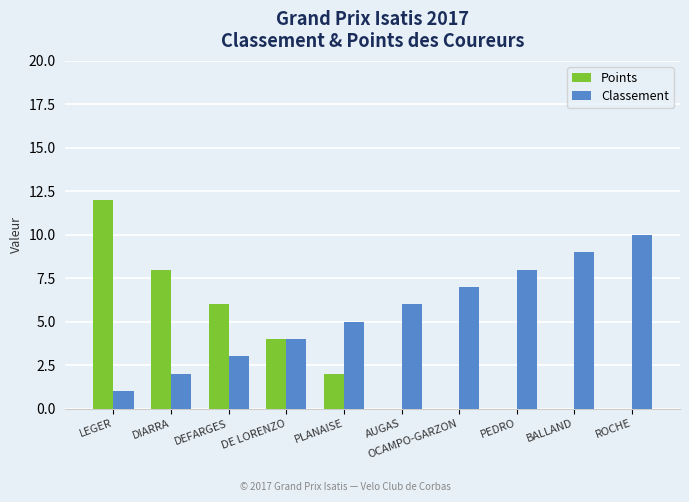

Count the Points values in the range 0 to 6.

8